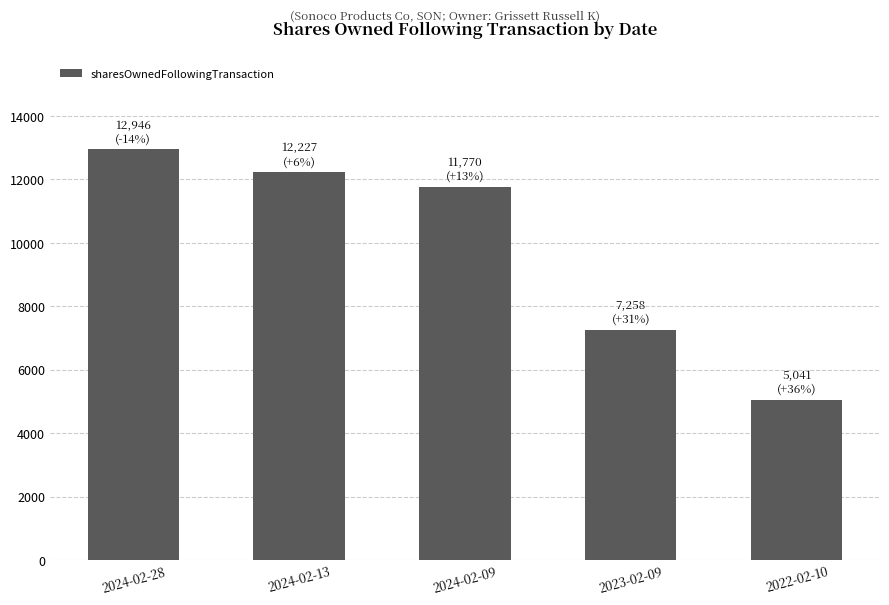

What is the difference between the maximum and second lowest values?

5688